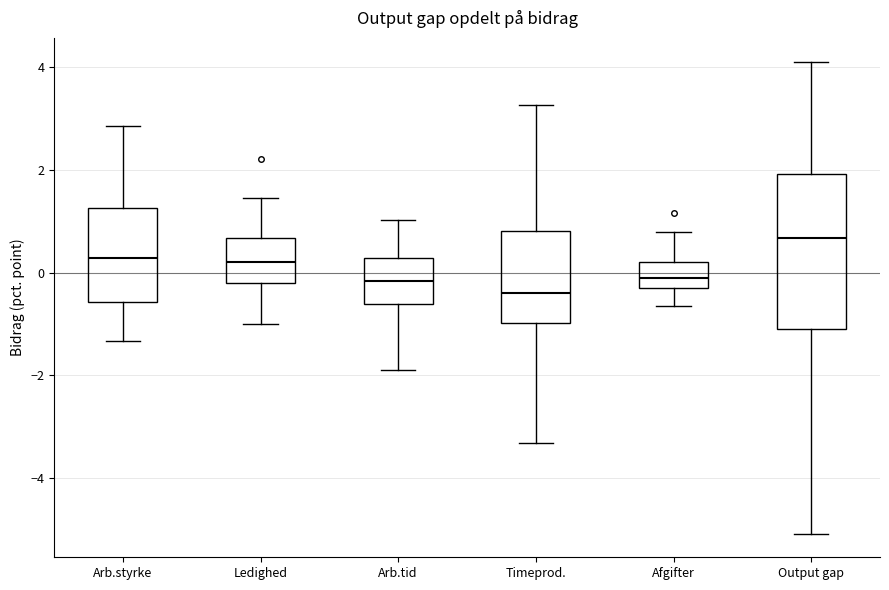

Comparing the boxes themselves (not the whiskers), which one is the tallest?

Output gap